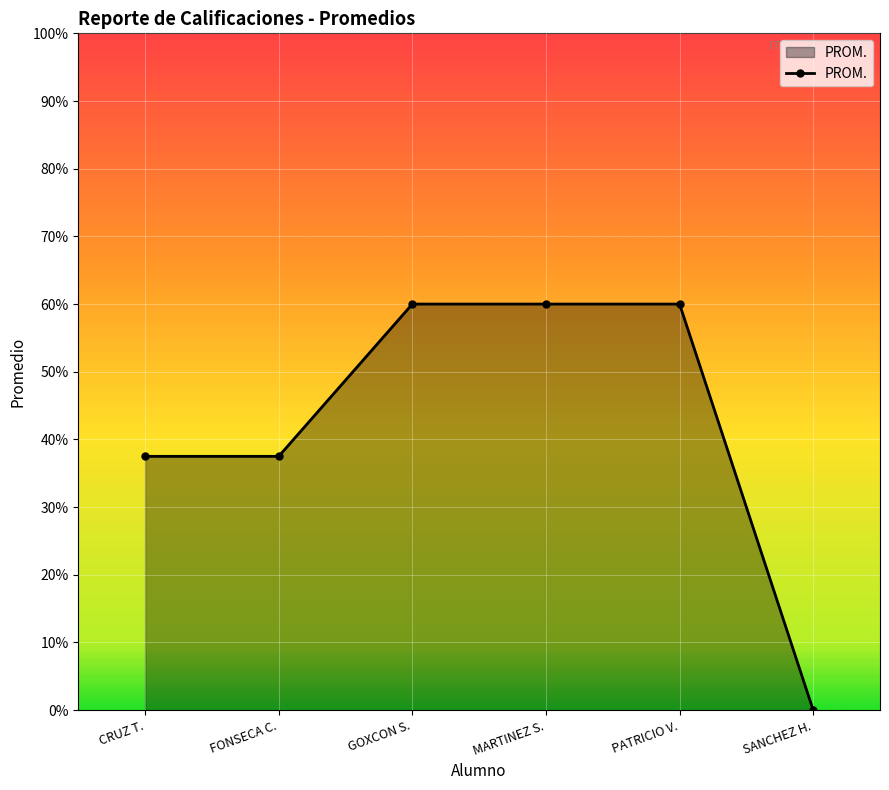

Which label corresponds to the smallest value in the chart?

SANCHEZ H.